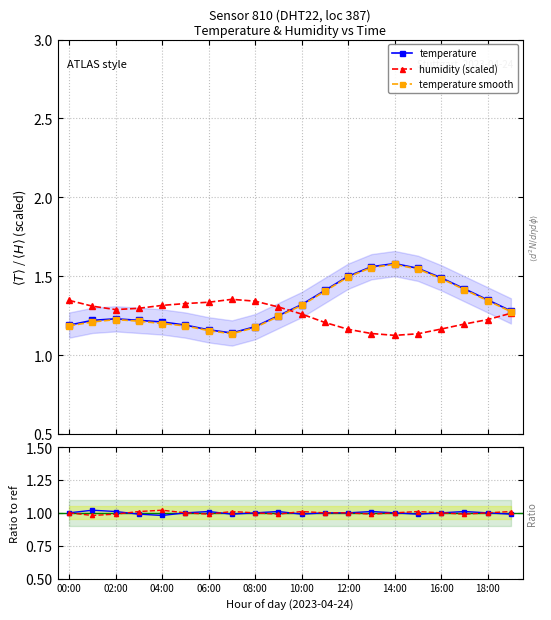

Count the humidity (scaled) values in the range 1 to 2.

20